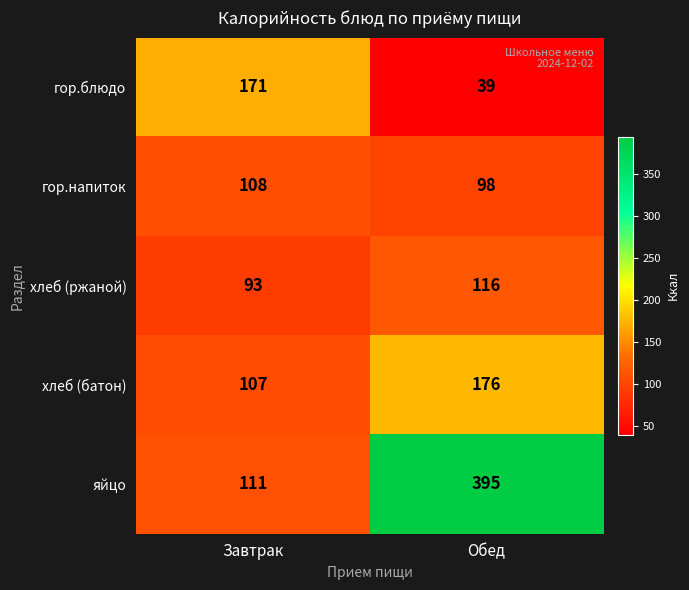

Reading left to right, list all the values displayed in this chart.

гор.блюдо: Завтрак=171	Обед=39
гор.напиток: Завтрак=108	Обед=98
хлеб (ржаной): Завтрак=93	Обед=116
хлеб (батон): Завтрак=107	Обед=176
яйцо: Завтрак=111	Обед=395